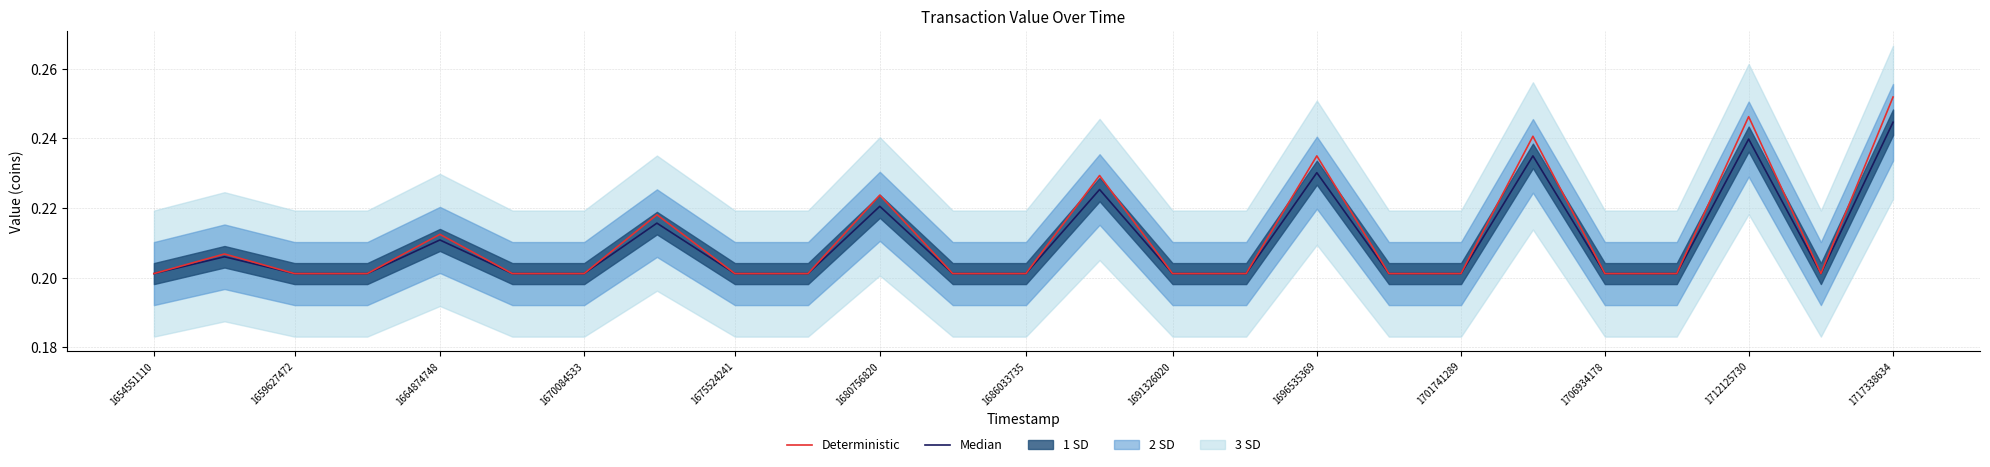

What is the label of the 16th point from the right?

1701741289